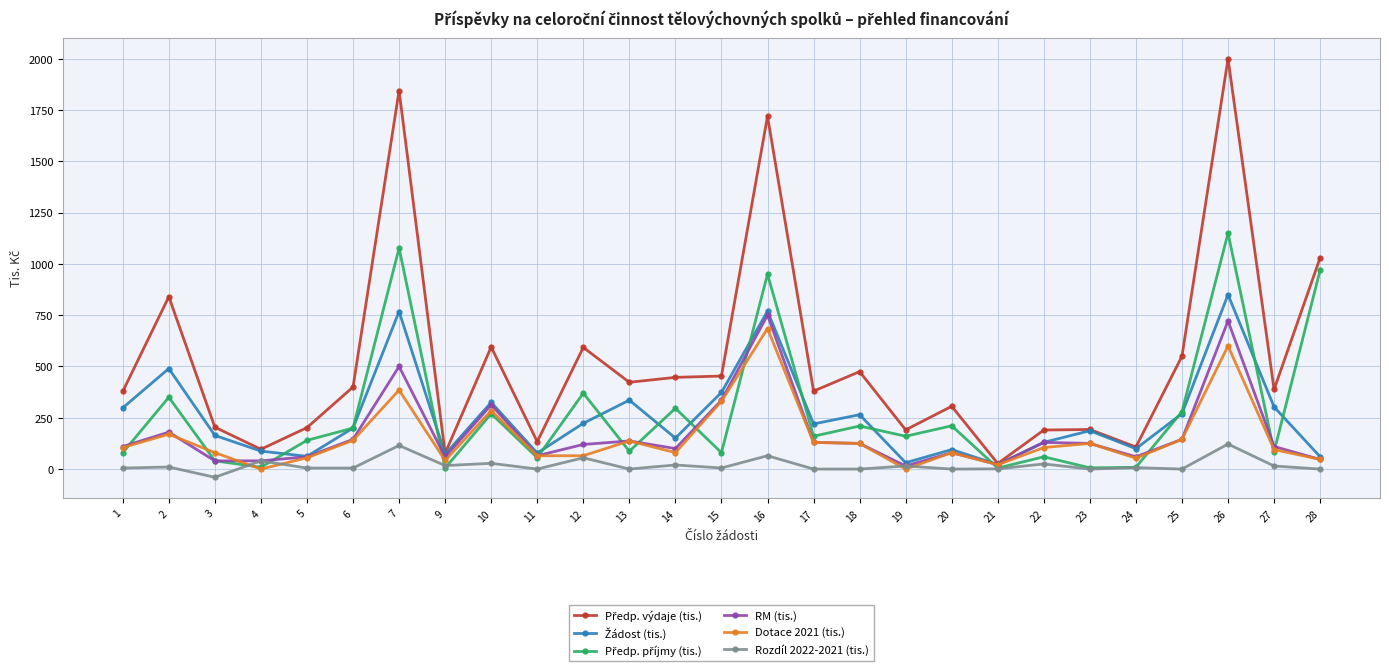

The value of Rozdíl 2022-2021 (tis.) at 26 is 46.5. True or false?

False